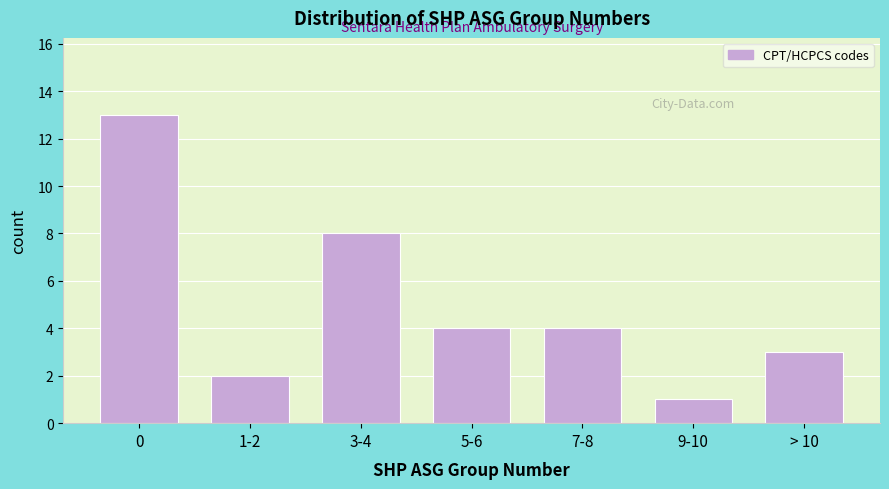

Reading left to right, what are all the values shown in this chart?

0=13	1-2=2	3-4=8	5-6=4	7-8=4	9-10=1	> 10=3